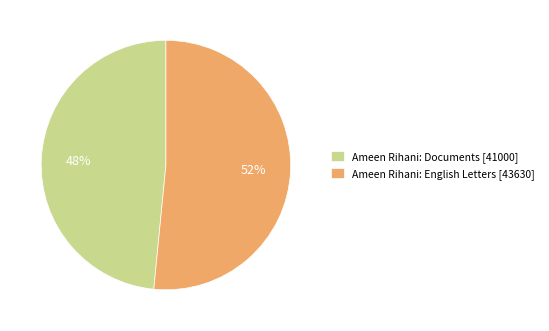

What is the largest slice in the pie chart?

Ameen Rihani: English Letters [43630]